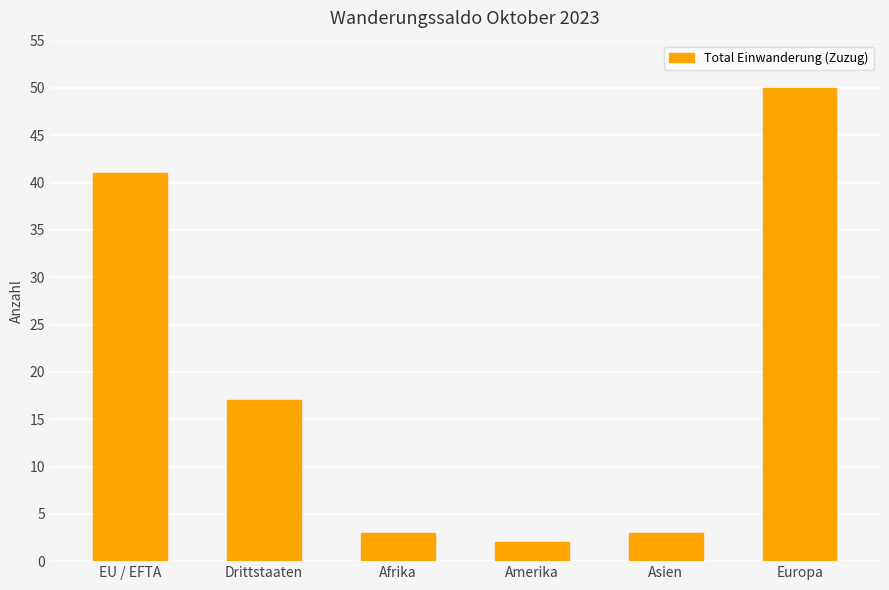

How many bars are there in total?

6